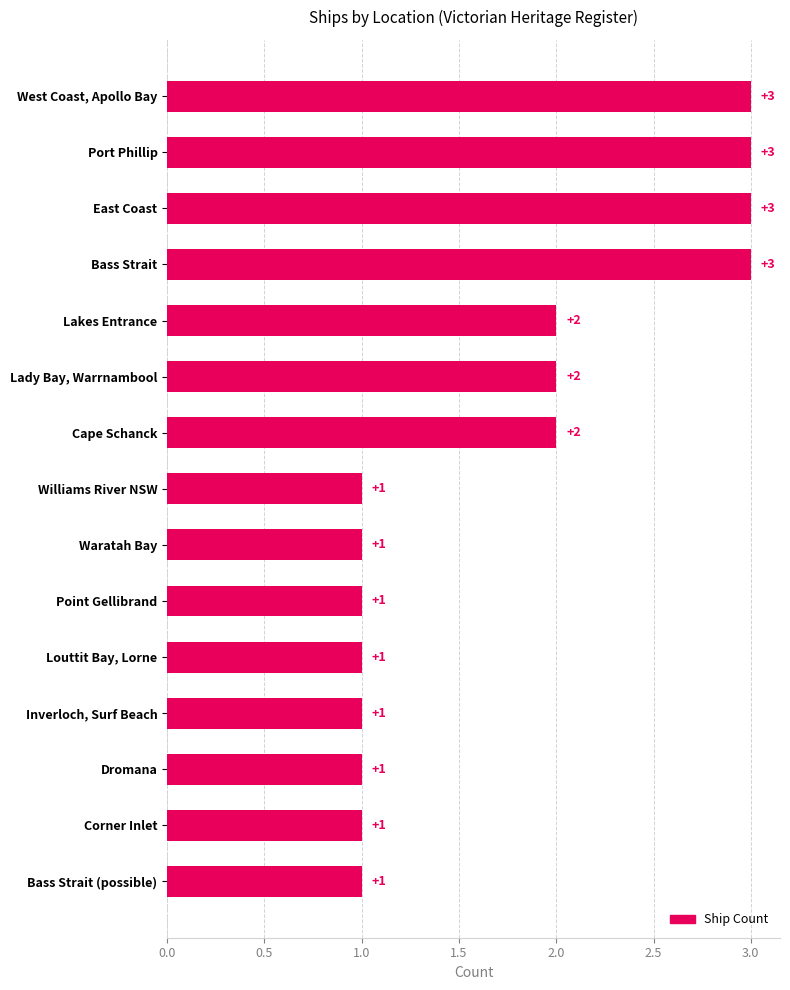

Approximately how many times larger is the value at Inverloch, Surf Beach compared to Lakes Entrance?

0.5